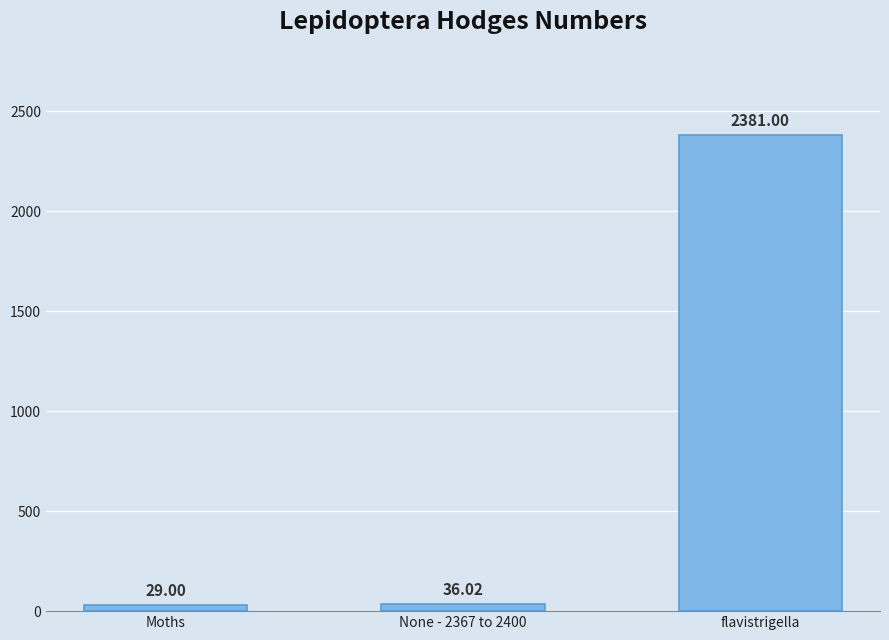

What is the change in value from Moths to None - 2367 to 2400?

+7.0